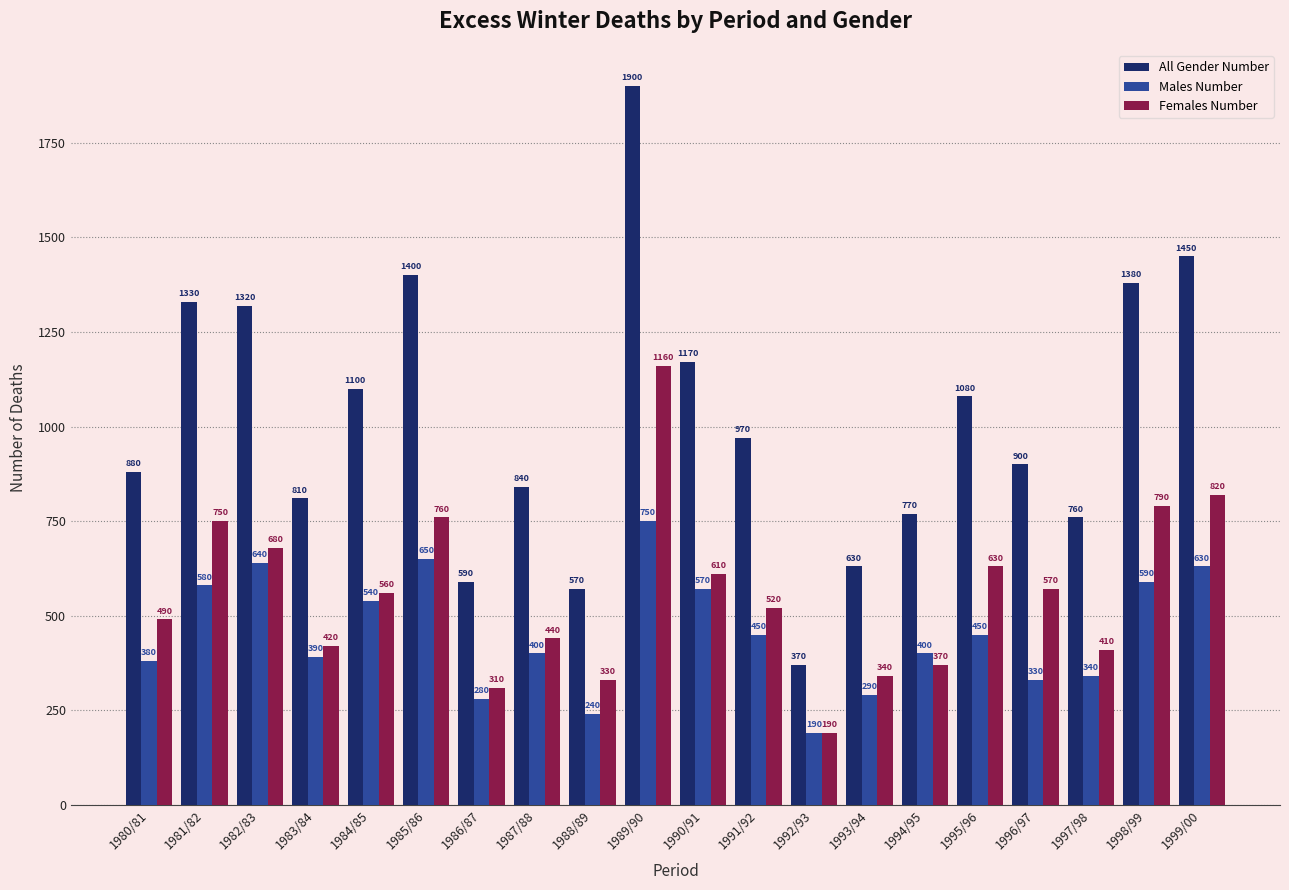

How many data points does each series have?

20